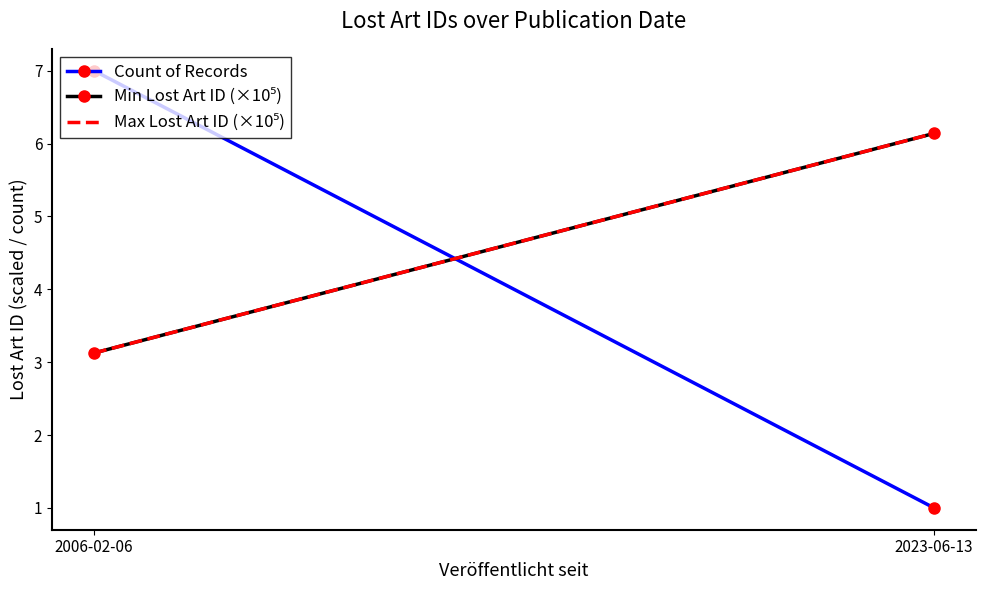

How many values in the Max Lost Art ID (×10⁵) series exceed 6?

1